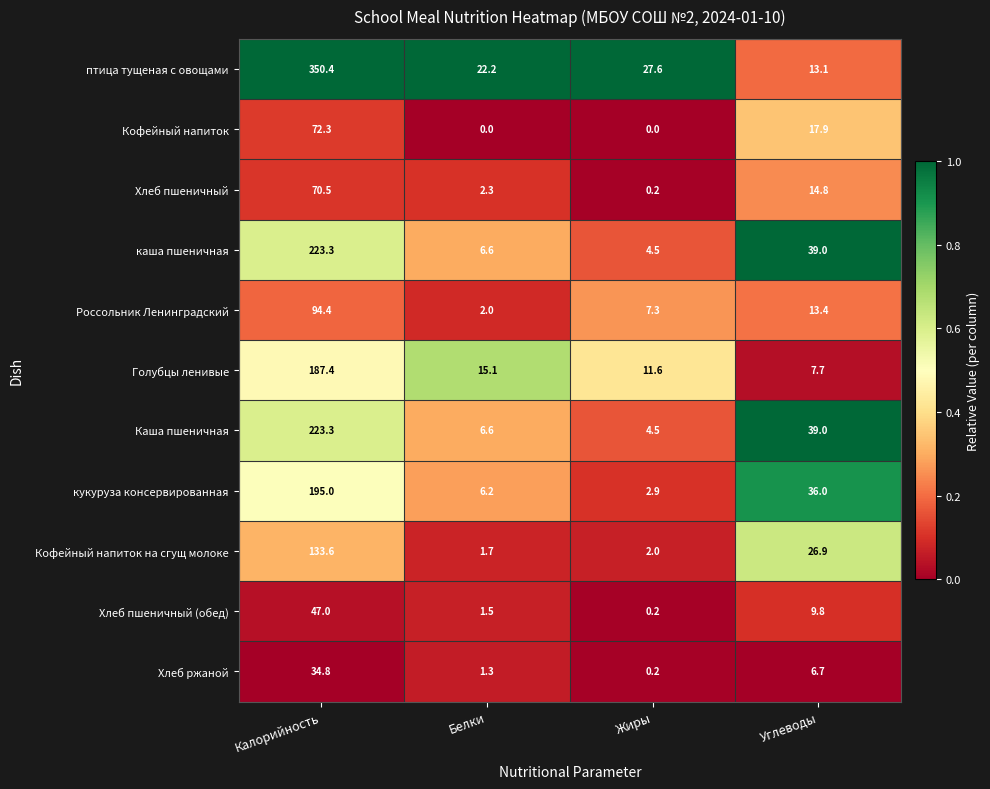

What is the difference between the Голубцы ленивые values at Калорийность and Углеводы?

179.7